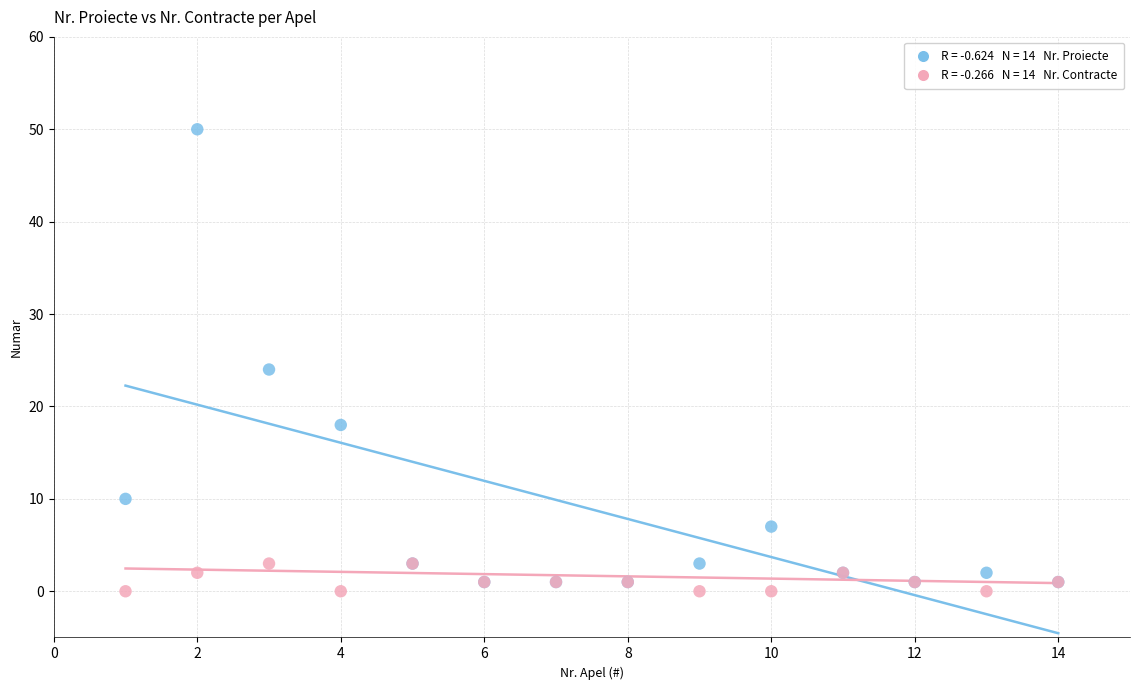

Across all series, what Y value is closest to 25?

24